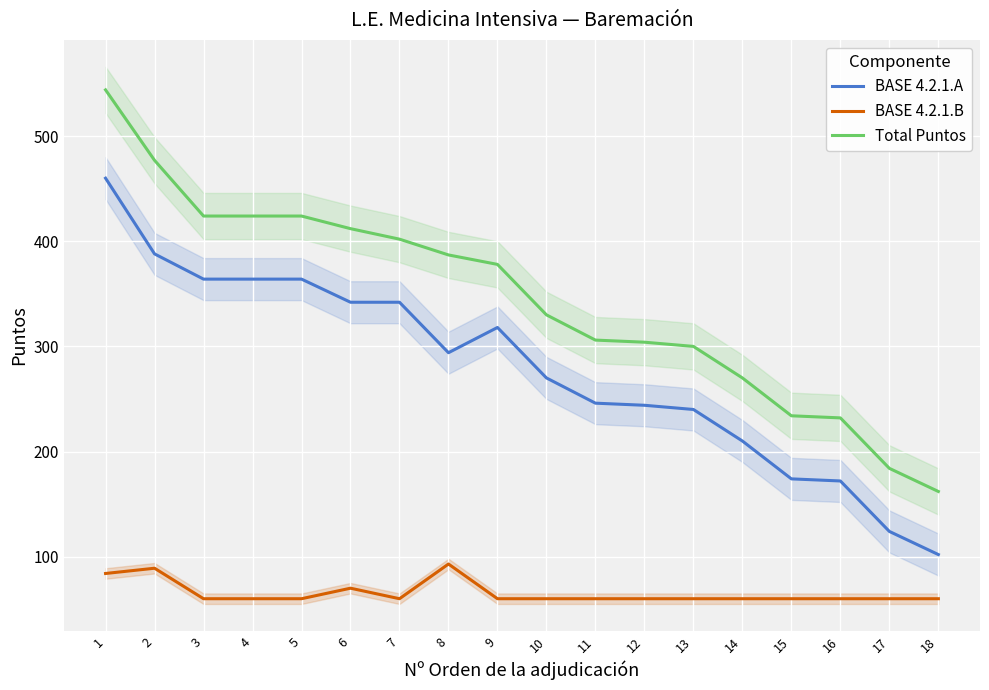

Is the value of Total Puntos at 9 greater than the value of BASE 4.2.1.B at 9?

Yes